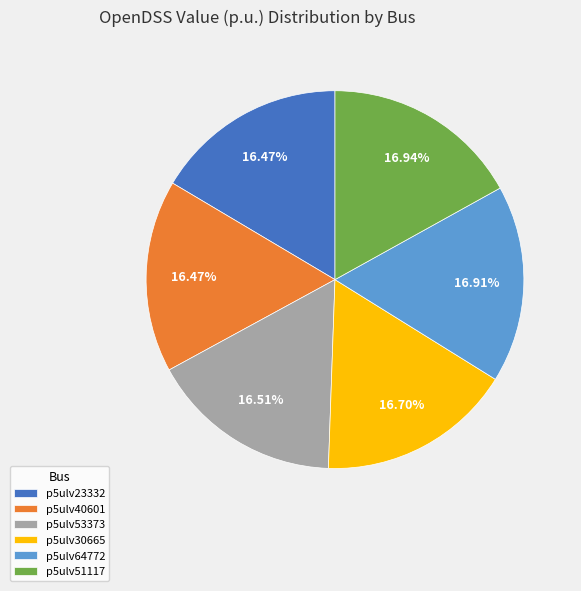

Does p5ulv30665 represent more than half of the total?

No